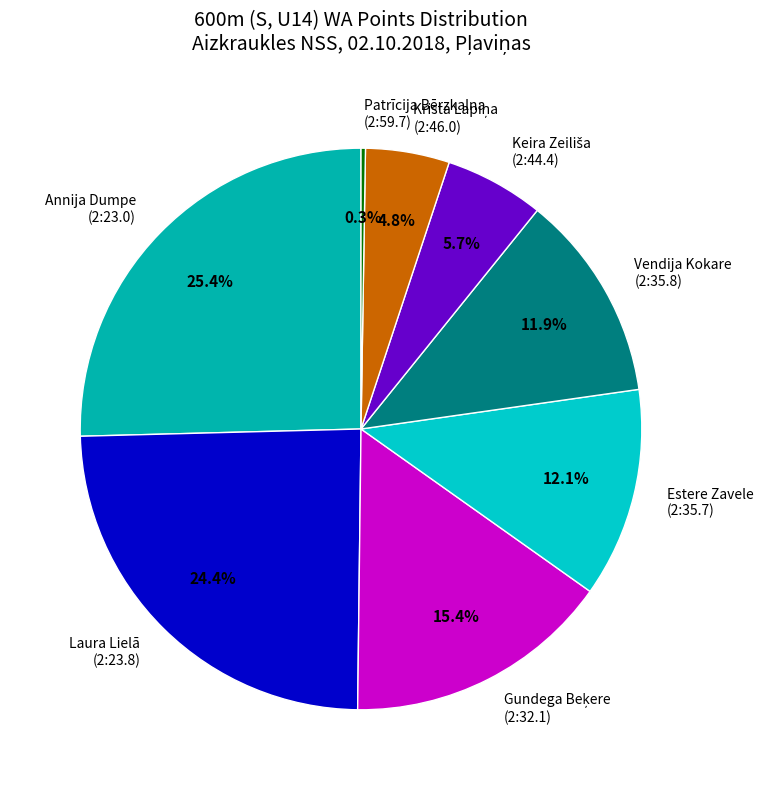

Does any single category account for the majority?

No